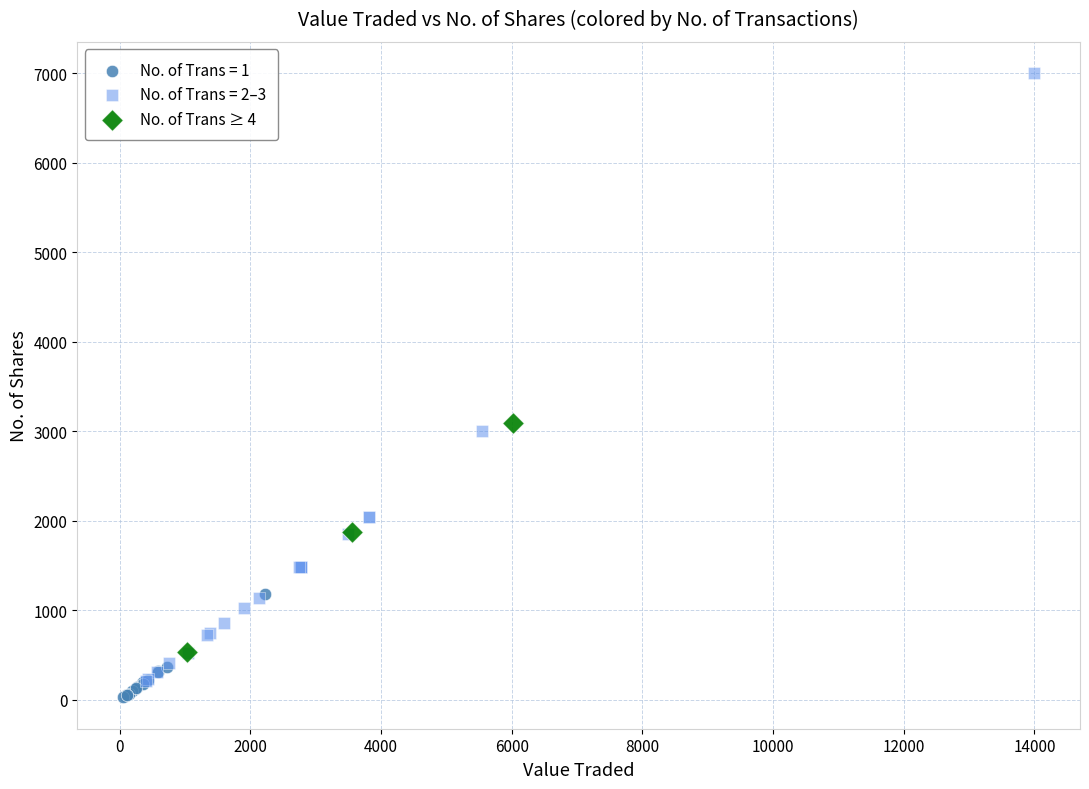

Which series contains the highest Y value?

No. of Trans = 2–3